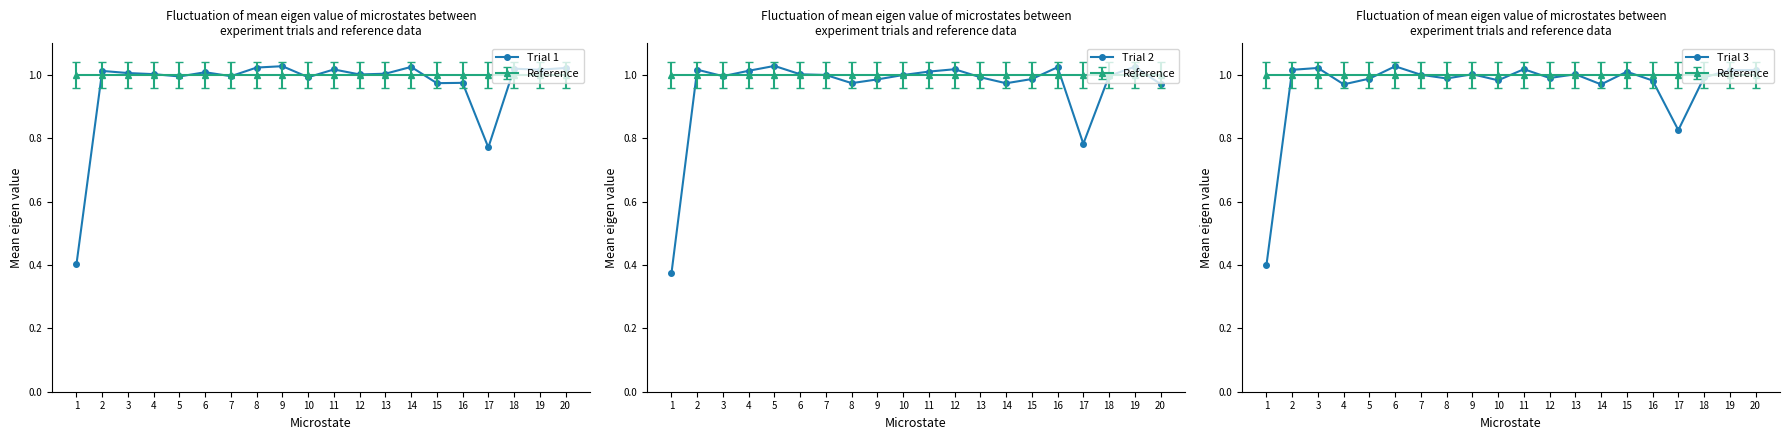

Is this an area chart (filled region under the line)?

No